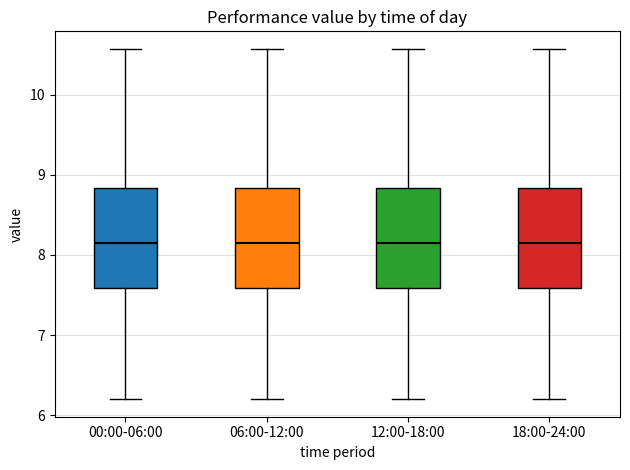

Reading left to right, transcribe this box plot: for each box, give where its median line is, the range the box spans, and where its two whiskers end, as read against the y-axis. The values are not printed on the chart, so give them approximately, as read against the axis.

00:00-06:00: median 8.2, box 7.6 to 8.8, whiskers 6.2 to 10.6
06:00-12:00: median 8.2, box 7.6 to 8.8, whiskers 6.2 to 10.6
12:00-18:00: median 8.2, box 7.6 to 8.8, whiskers 6.2 to 10.6
18:00-24:00: median 8.2, box 7.6 to 8.8, whiskers 6.2 to 10.6